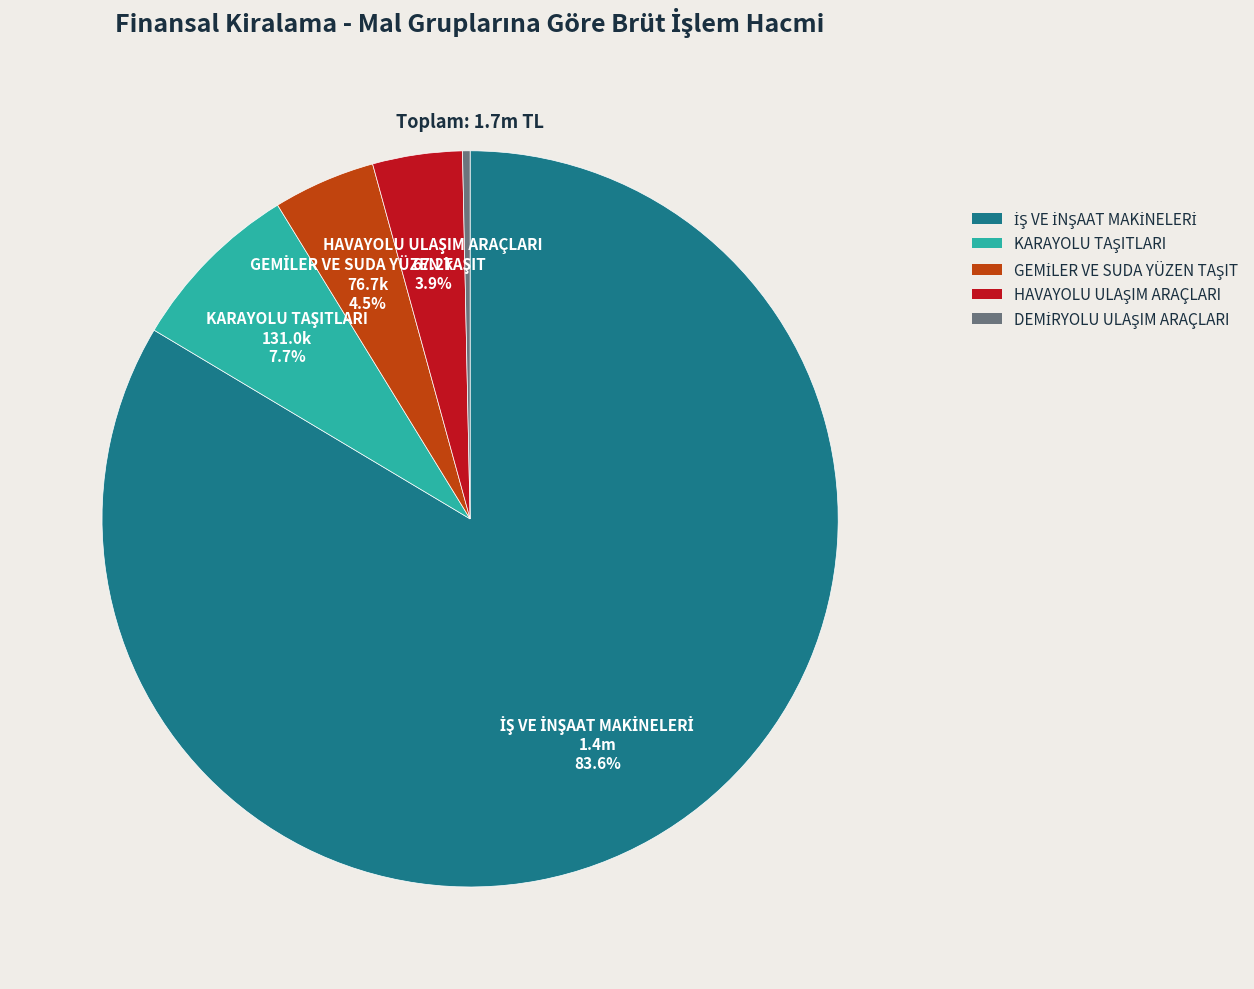

How many slices are in this pie chart?

5